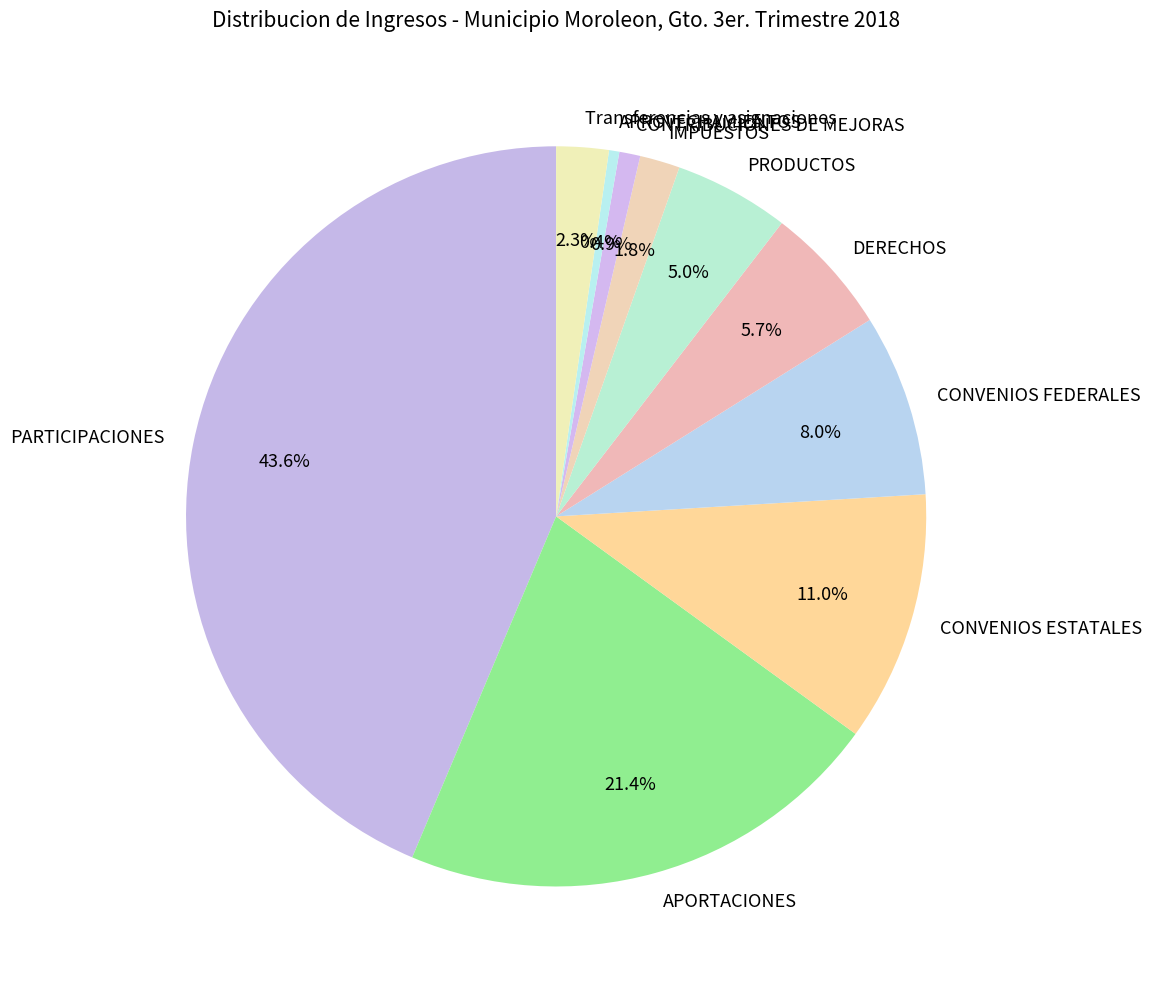

True or false: PRODUCTOS accounts for 5% of the total.

True